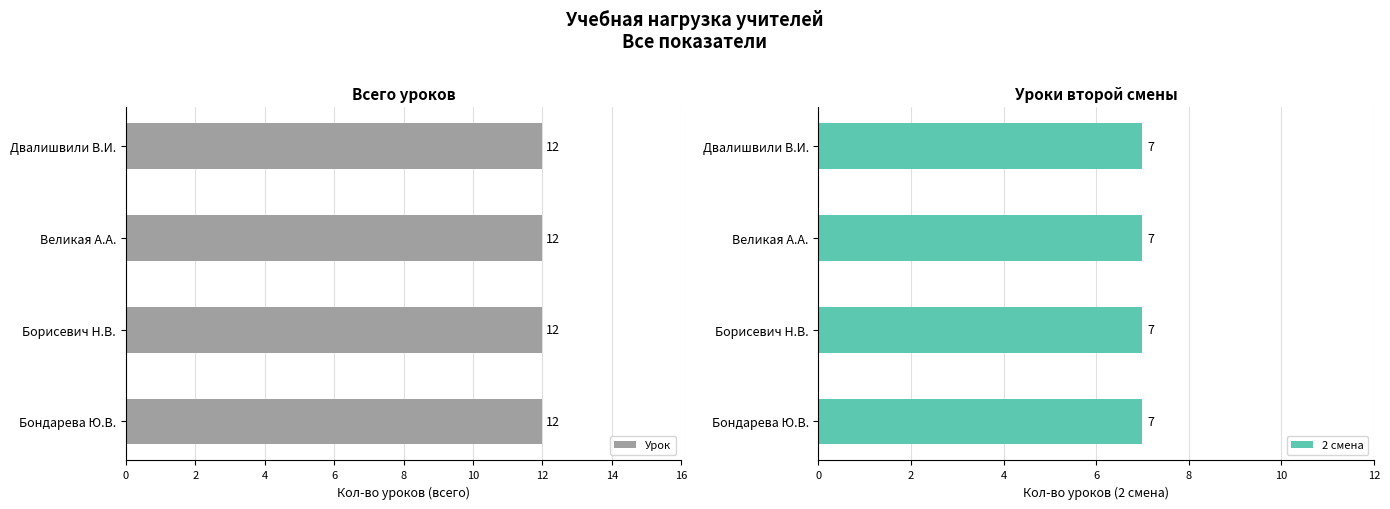

Which series has the widest spread of values?

Урок